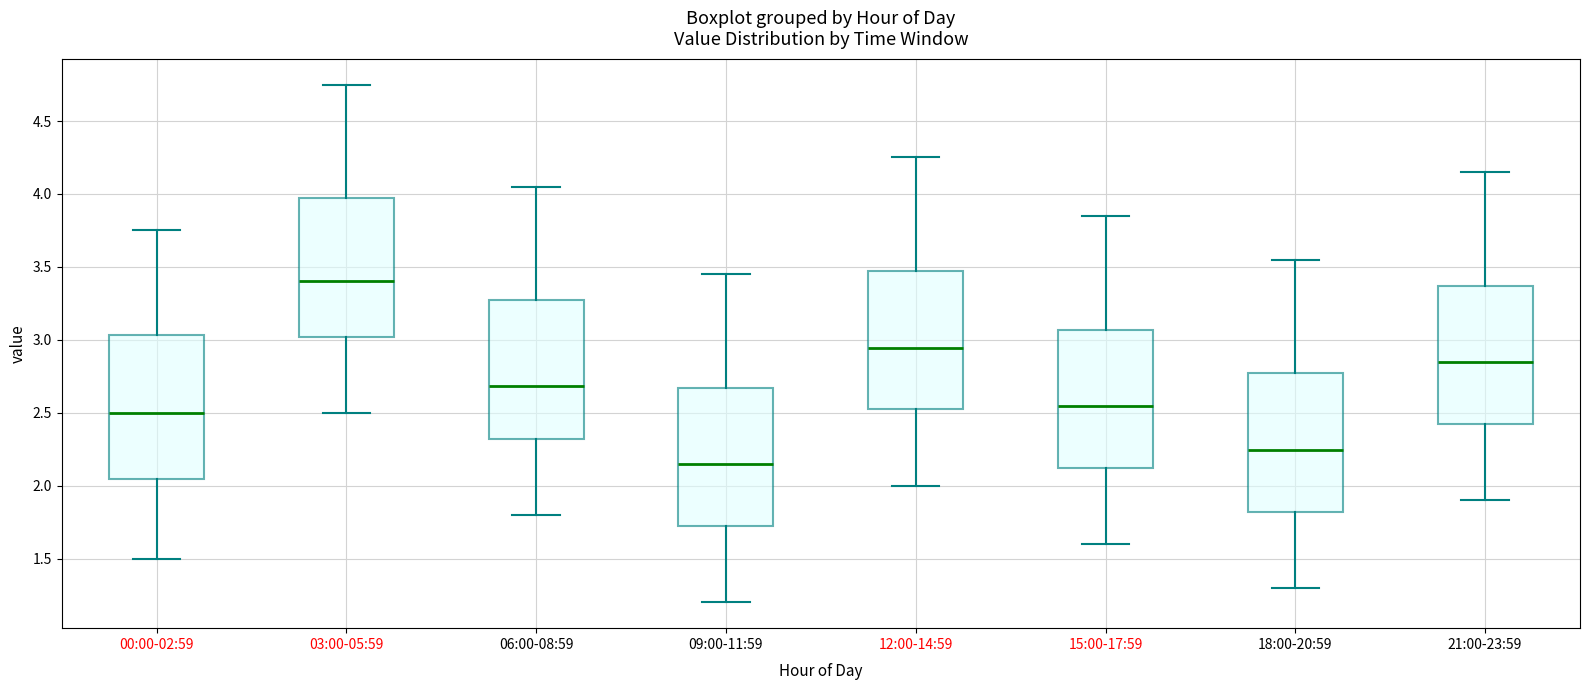

Reading left to right, read every box against the y-axis: the position of its median line, the range the box covers, and the ends of its whiskers. The values are not printed on the chart, so give them approximately, as read against the axis.

00:00-02:59: median 2.50, box 2.05 to 3.05, whiskers 1.50 to 3.75
03:00-05:59: median 3.40, box 3.00 to 3.95, whiskers 2.50 to 4.75
06:00-08:59: median 2.70, box 2.30 to 3.25, whiskers 1.80 to 4.05
09:00-11:59: median 2.15, box 1.70 to 2.65, whiskers 1.20 to 3.45
12:00-14:59: median 2.95, box 2.50 to 3.45, whiskers 2.00 to 4.25
15:00-17:59: median 2.55, box 2.10 to 3.05, whiskers 1.60 to 3.85
18:00-20:59: median 2.25, box 1.80 to 2.75, whiskers 1.30 to 3.55
21:00-23:59: median 2.85, box 2.40 to 3.35, whiskers 1.90 to 4.15